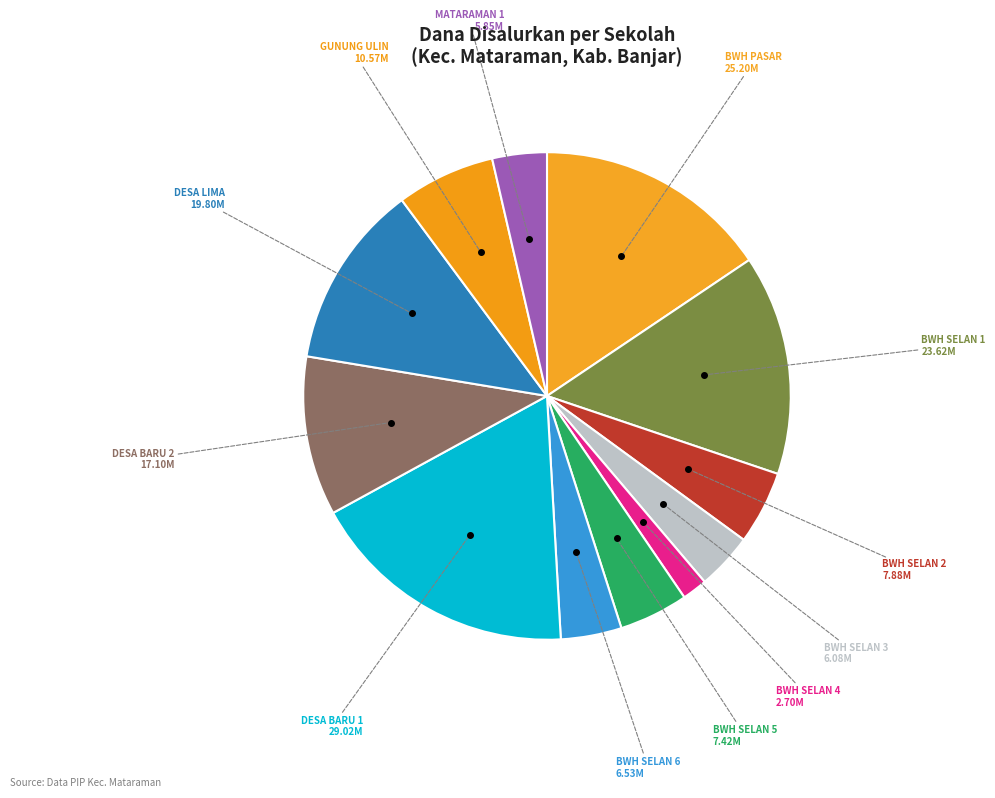

Combined, do MATARAMAN 1 and BWH SELAN 3 account for over 50%?

No